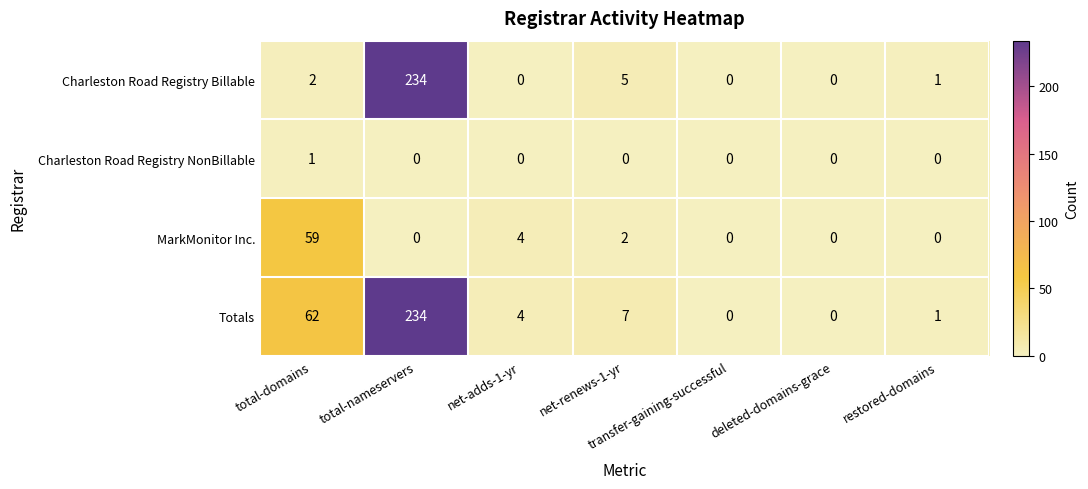

Where is Totals nearest to the value 117?

total-domains